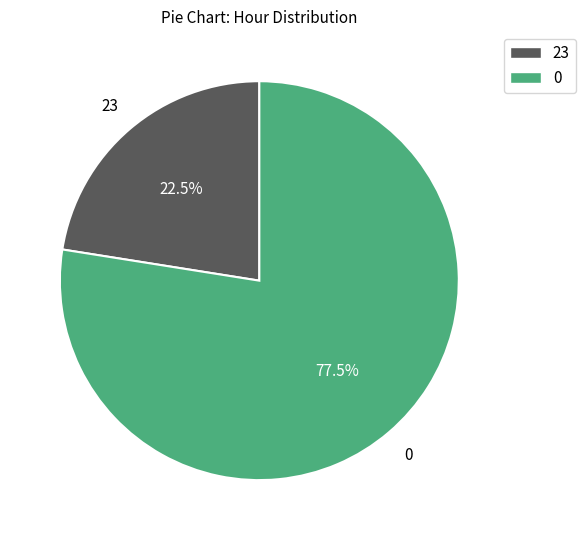

Is there a majority slice in this chart?

Yes